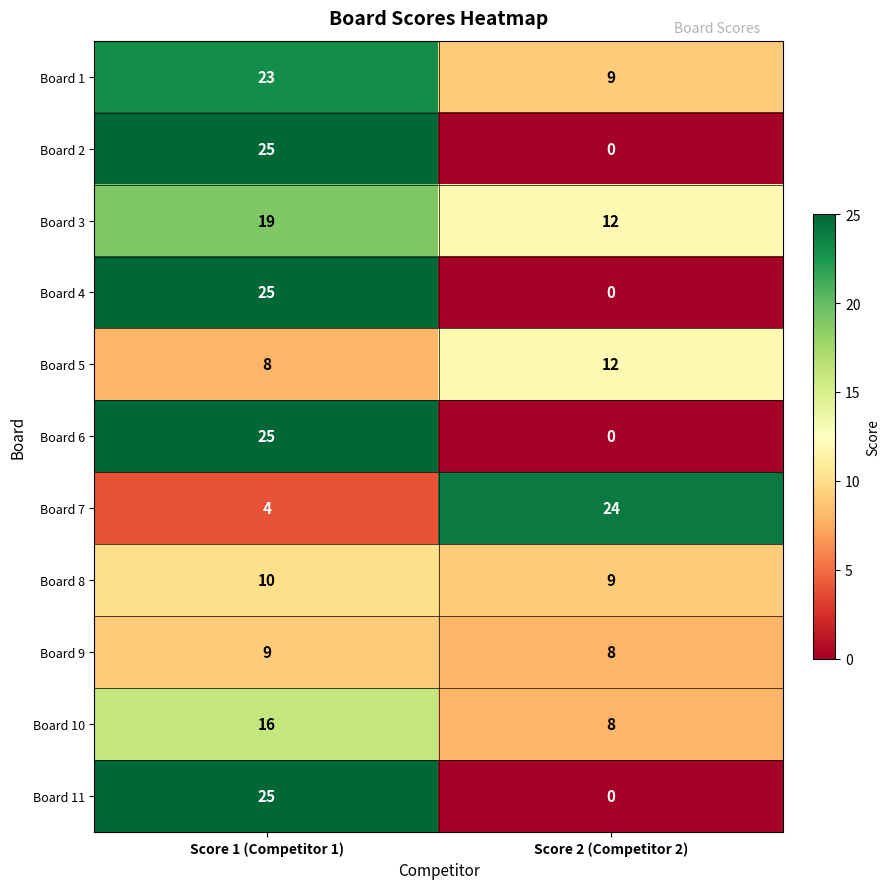

What is the difference between the maximum and minimum values in the Board 3 series?

7